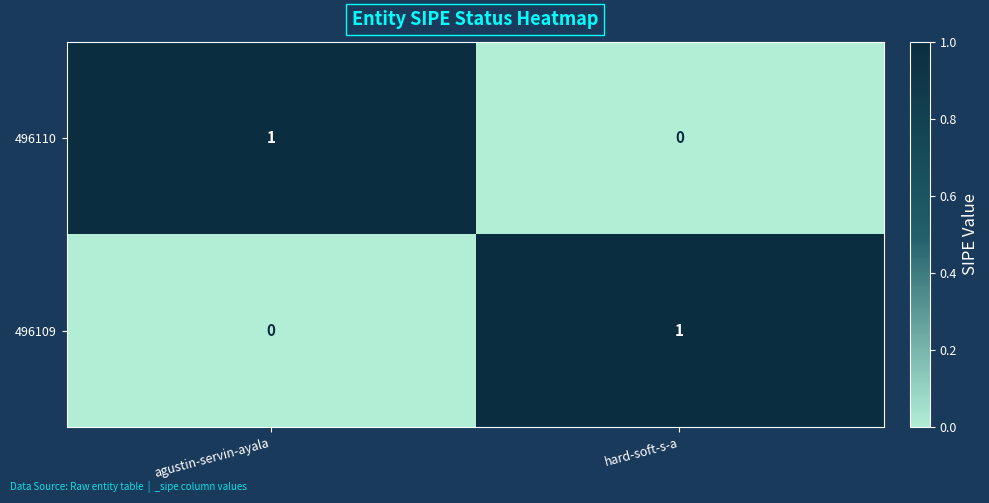

True or false: 496109 has a value of 1 at hard-soft-s-a.

True